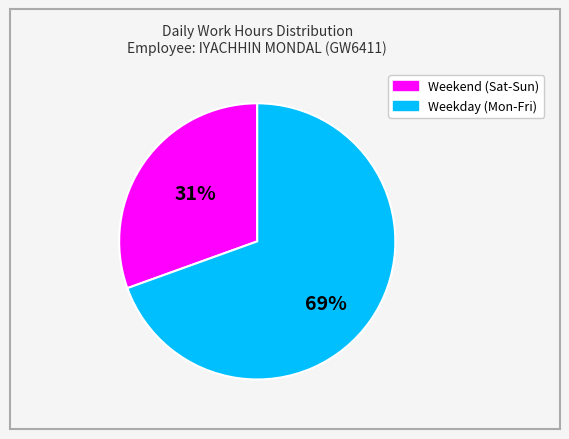

To the nearest percent, what is the average slice percentage?

50%